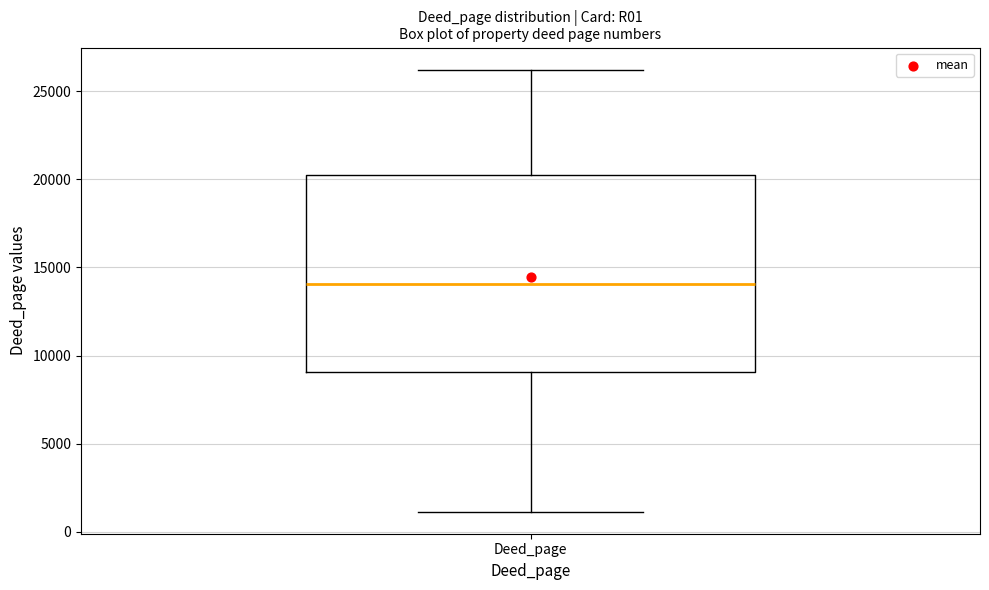

Where is the lower edge of the box for Deed_page on the y-axis? The values are not printed on the chart, so give them approximately, as read against the axis.

9000